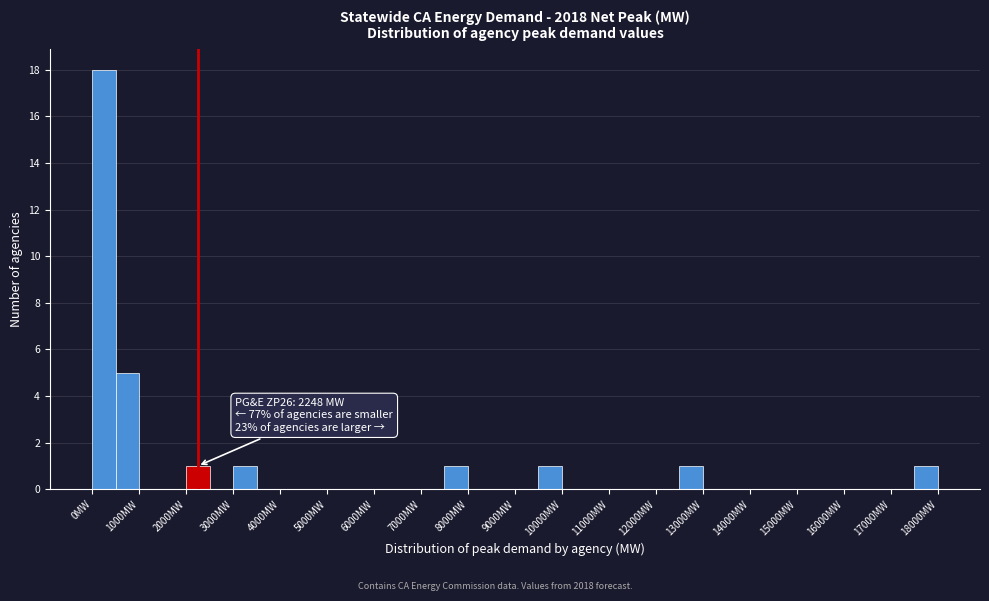

Over which range of the x-axis is the bar tallest?

0 to 500